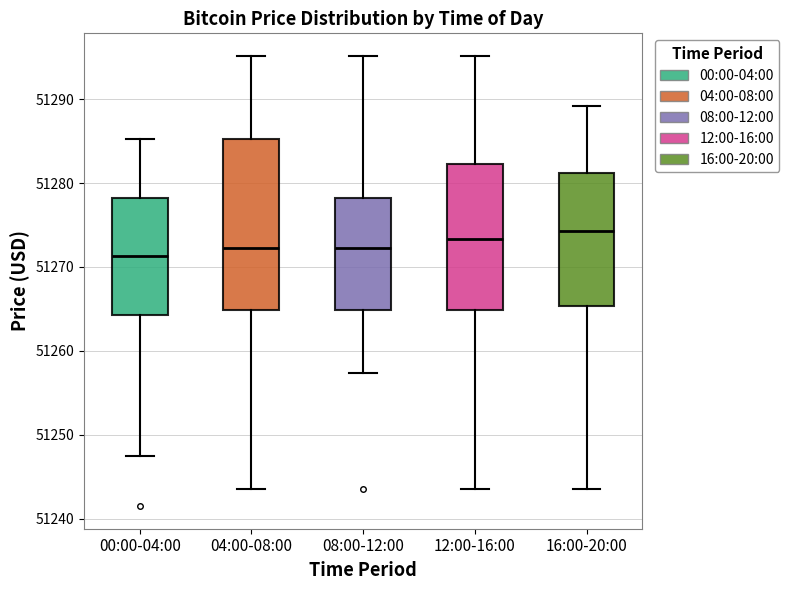

Reading left to right, read every box against the y-axis: the position of its median line, the range the box covers, and the ends of its whiskers. The values are not printed on the chart, so give them approximately, as read against the axis.

00:00-04:00: median 51271, box 51264 to 51278, whiskers 51247 to 51285
04:00-08:00: median 51272, box 51265 to 51285, whiskers 51243 to 51295
08:00-12:00: median 51272, box 51265 to 51278, whiskers 51257 to 51295
12:00-16:00: median 51273, box 51265 to 51282, whiskers 51243 to 51295
16:00-20:00: median 51274, box 51265 to 51281, whiskers 51243 to 51289